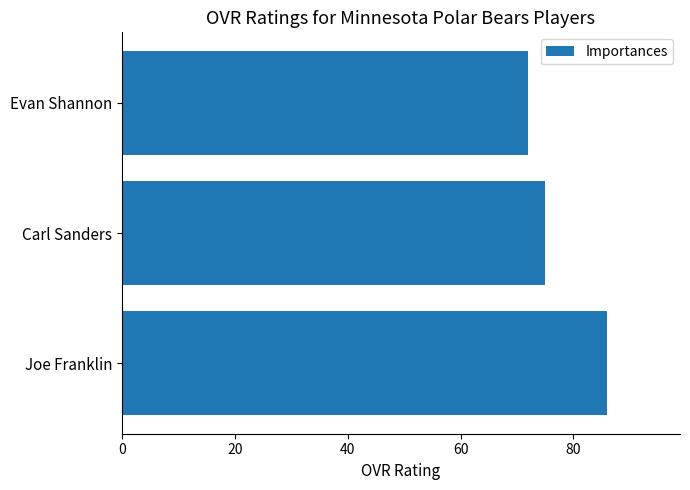

Does the chart contain stacked bars?

No